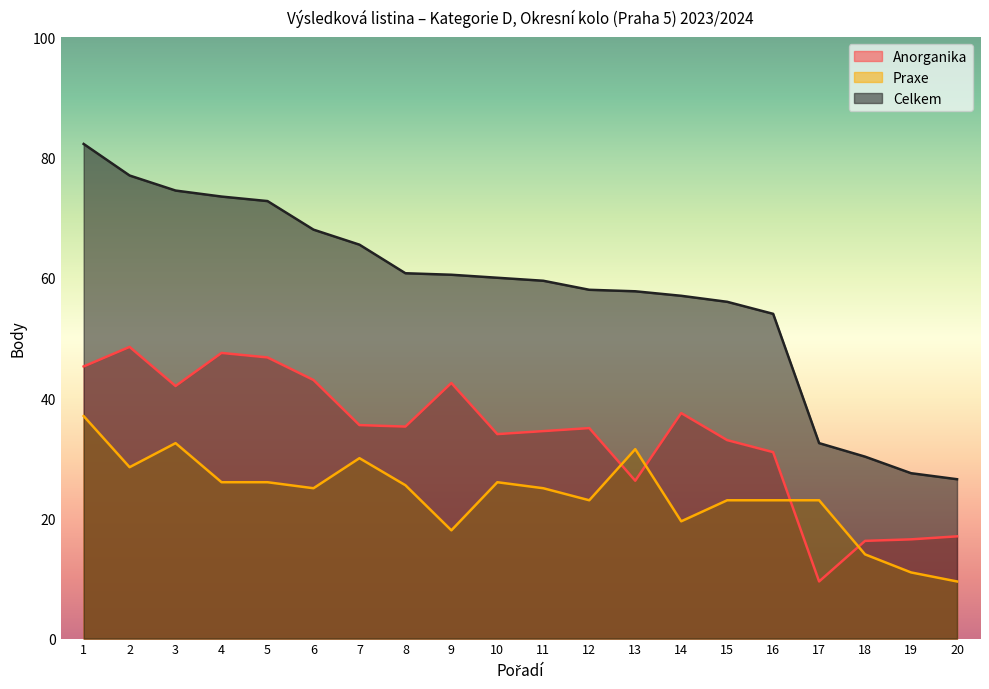

Does the chart display data point markers on the line(s)?

No